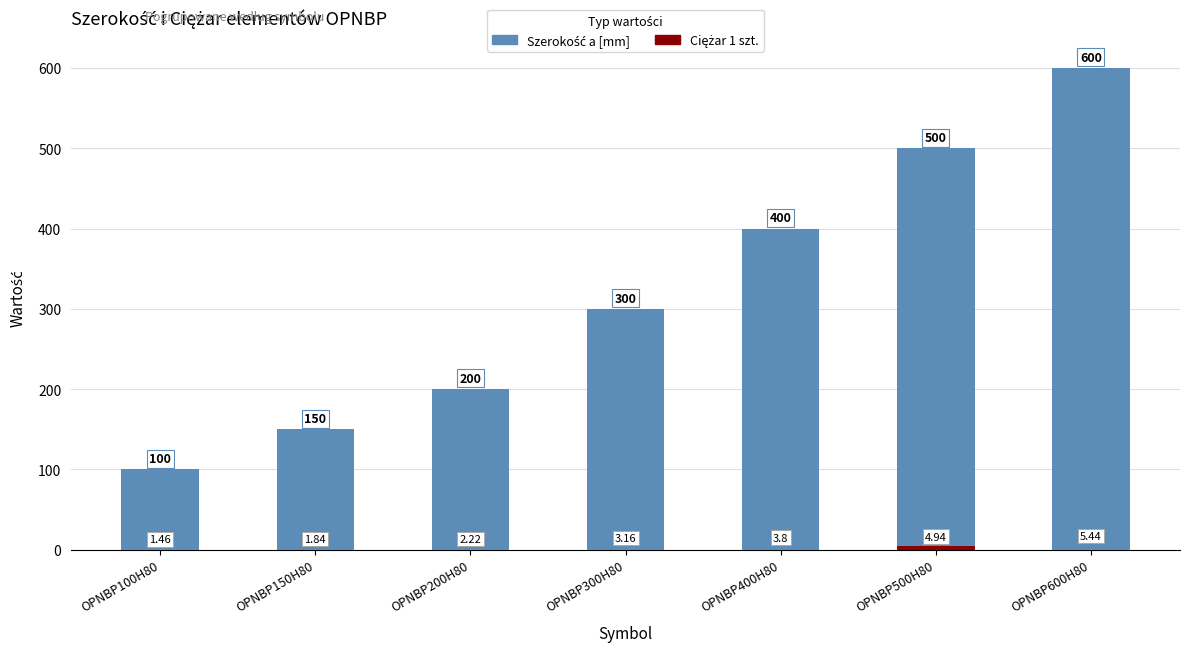

Is the value of Ciężar 1 szt. at OPNBP150H80 greater than the value of Szerokość a [mm] at OPNBP300H80?

No